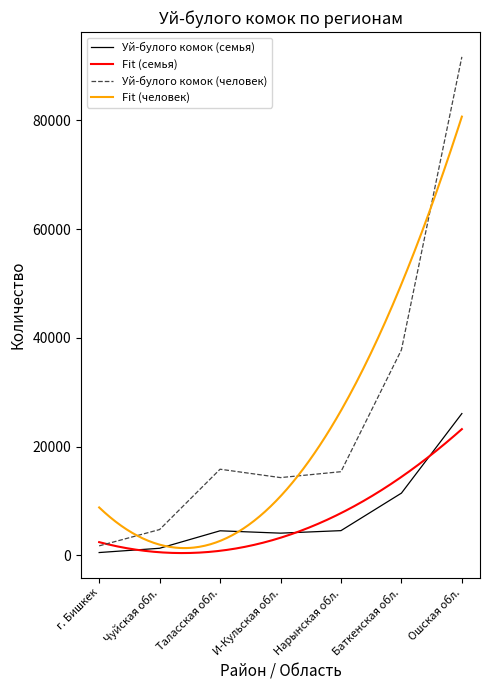

How many data points does each series have?

7